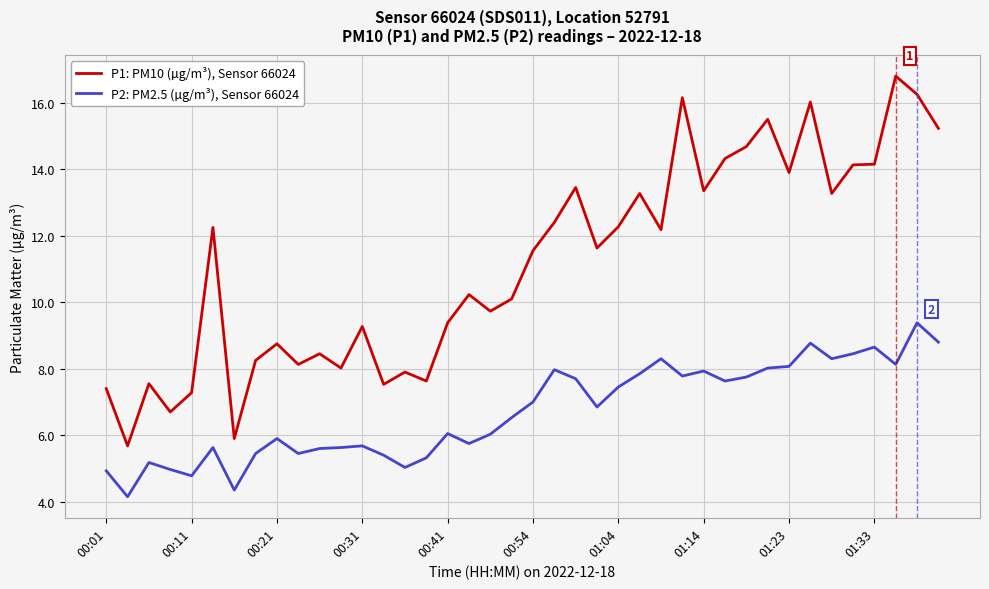

How many series are shown in this chart?

2